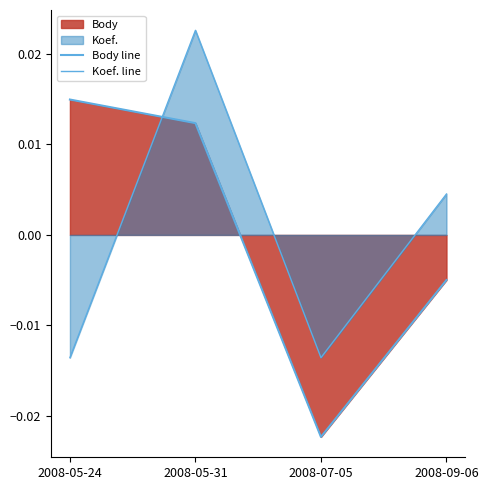

How many Body line values are between 0 and 1?

2